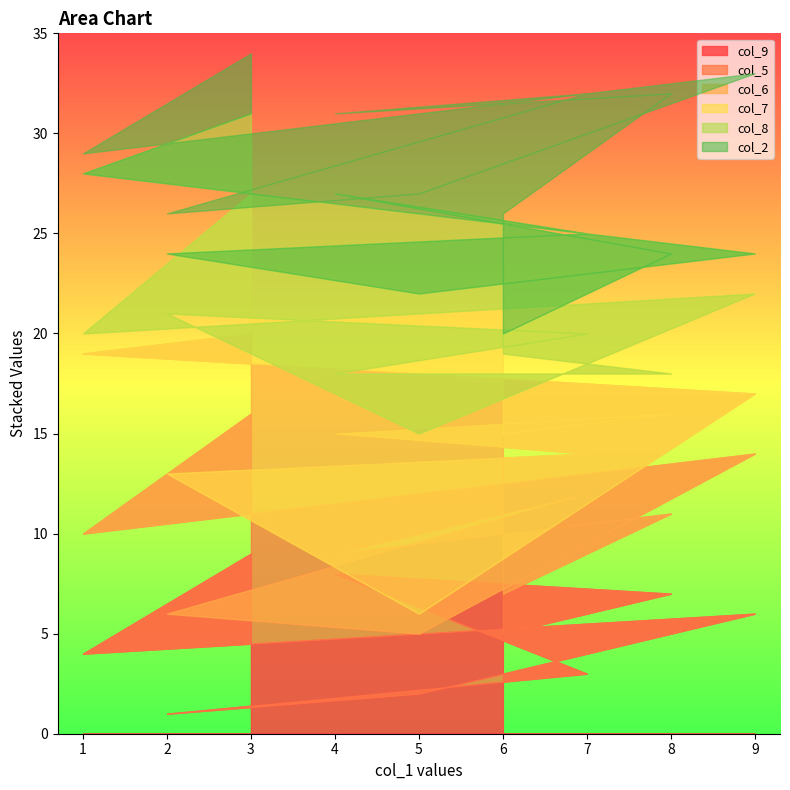

Which series changed the most between 2 and 3?

col_9